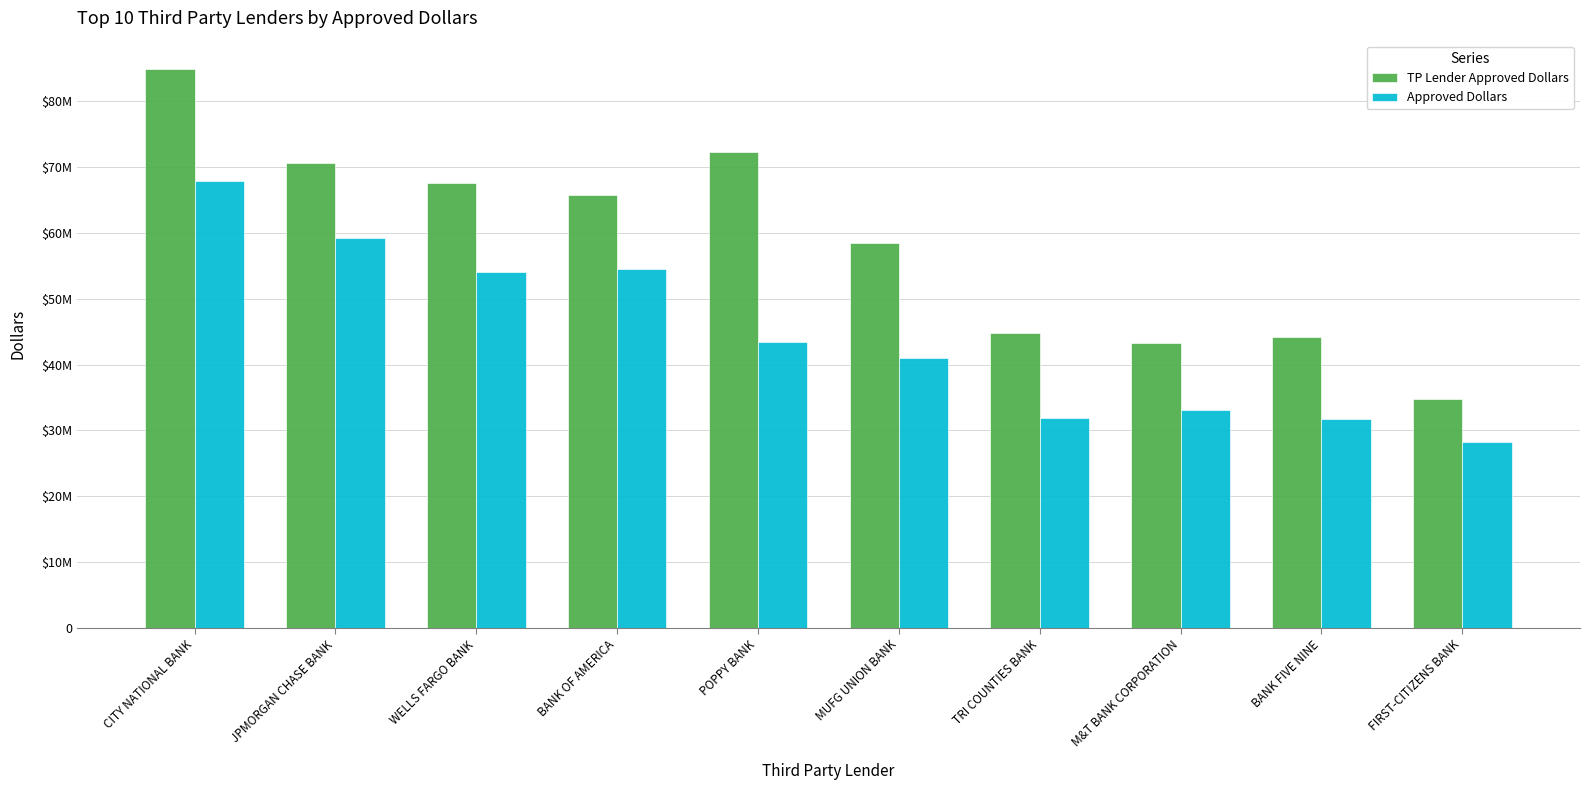

Which series changed the most between WELLS FARGO BANK and M&T BANK CORPORATION?

TP Lender Approved Dollars